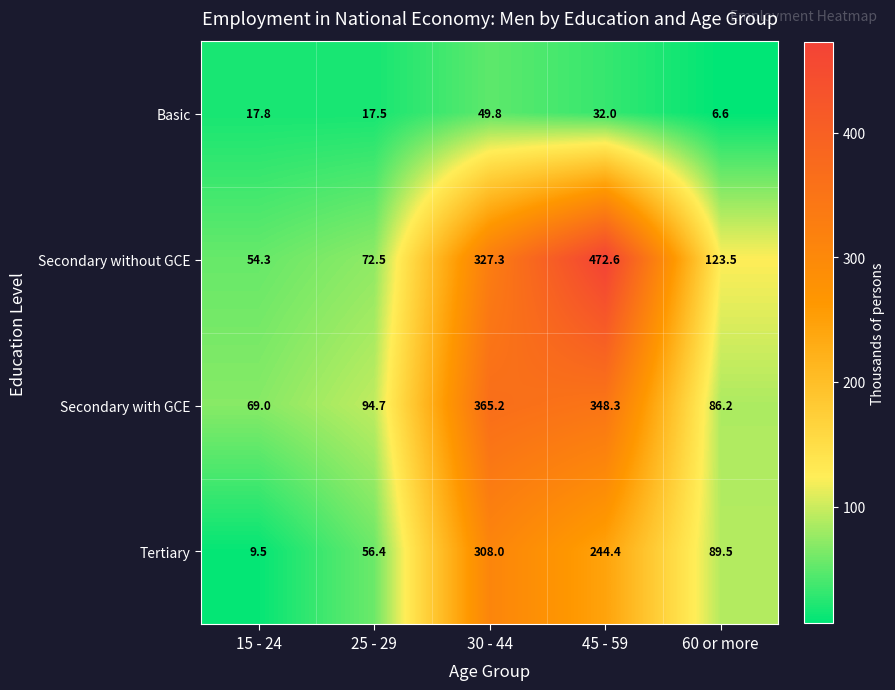

The Tertiary series shows 56.4 at 25 - 29. True or false?

True